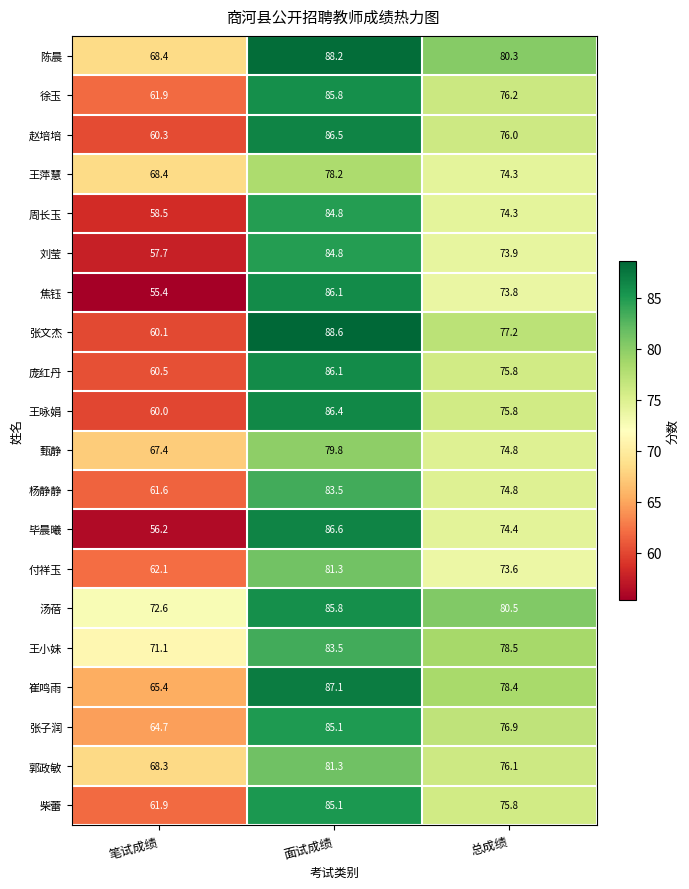

What is the difference between the maximum and minimum values in the 杨静静 series?

21.9